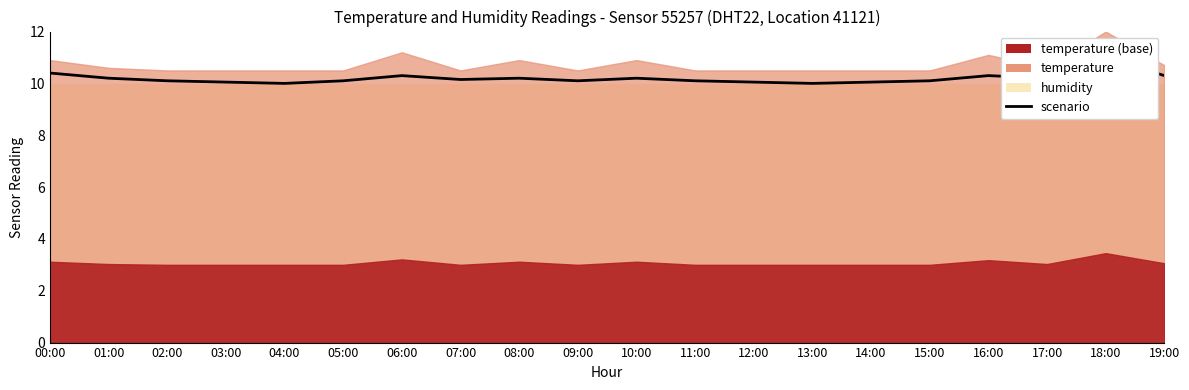

Reading left to right, what are all the values shown in this chart?

10.4	10.2	10.1	10.1	10.0	10.1	10.3	10.2	10.2	10.1	10.2	10.1	10.1	10.0	10.1	10.1	10.3	10.2	11.0	10.3